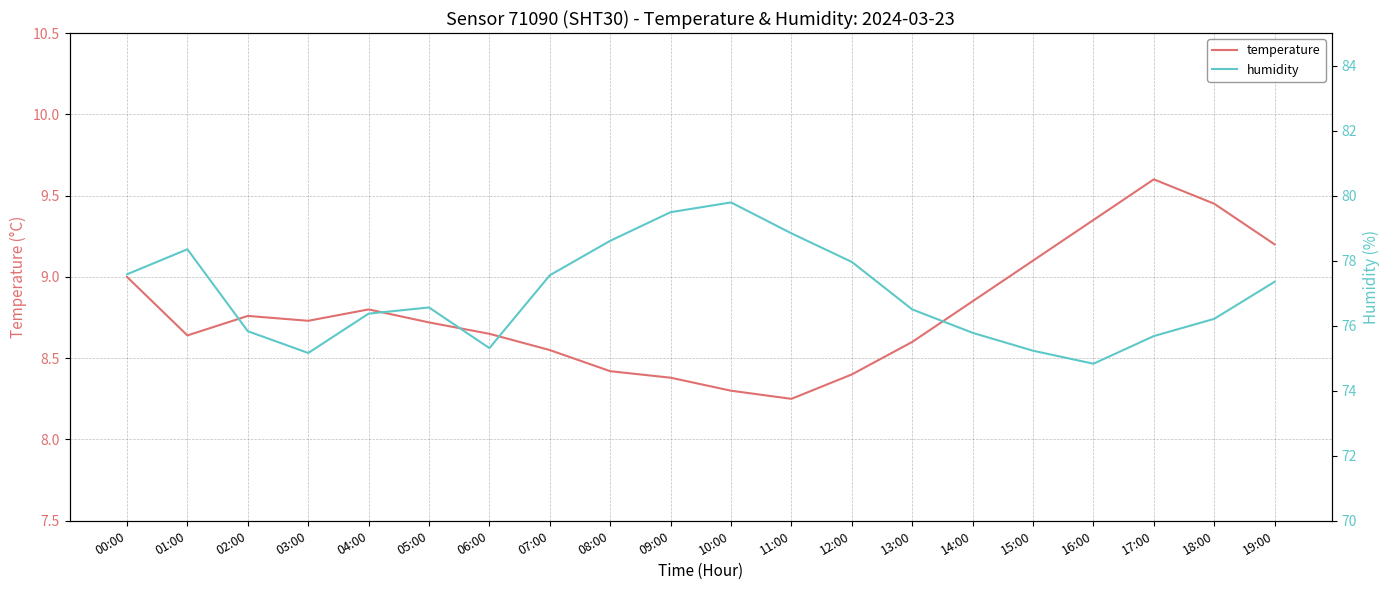

What is the smallest value displayed?

8.2